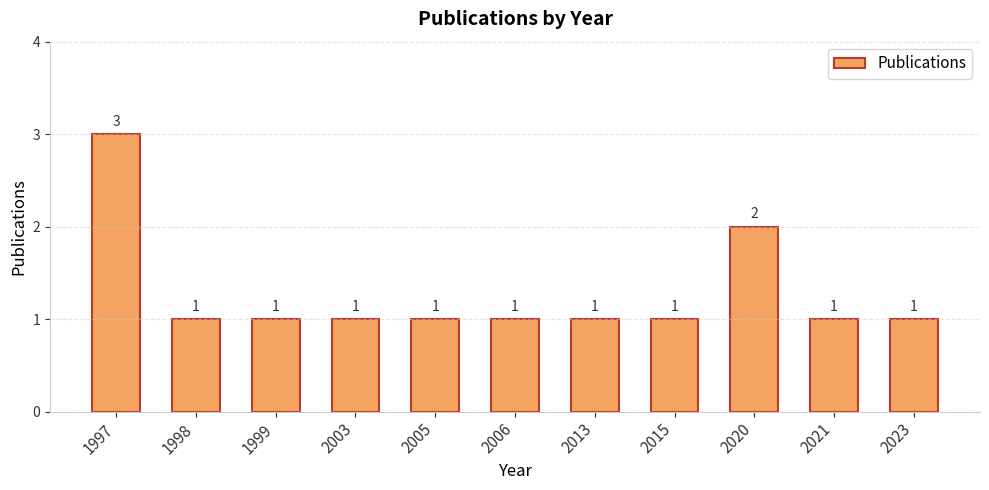

Approximately how many times larger is the value at 2006 compared to 2020?

0.5